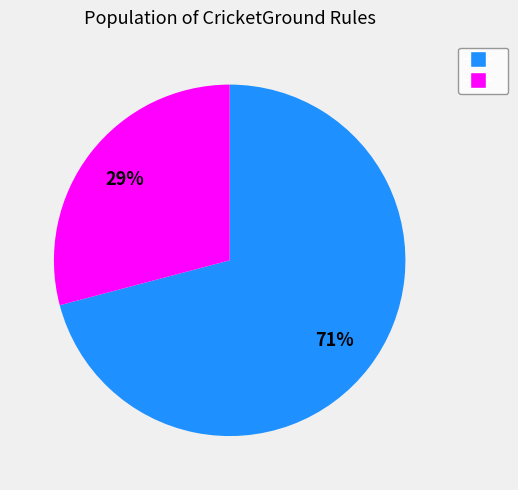

How many segments does this pie chart have?

2